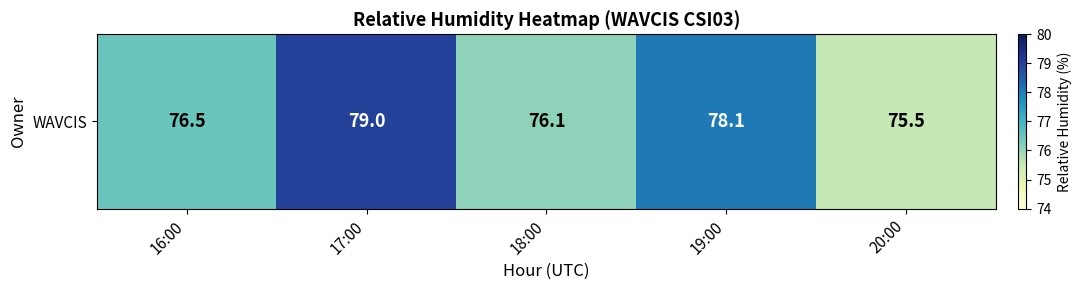

Approximately how many times larger is the value at 17:00 compared to 19:00?

1.0